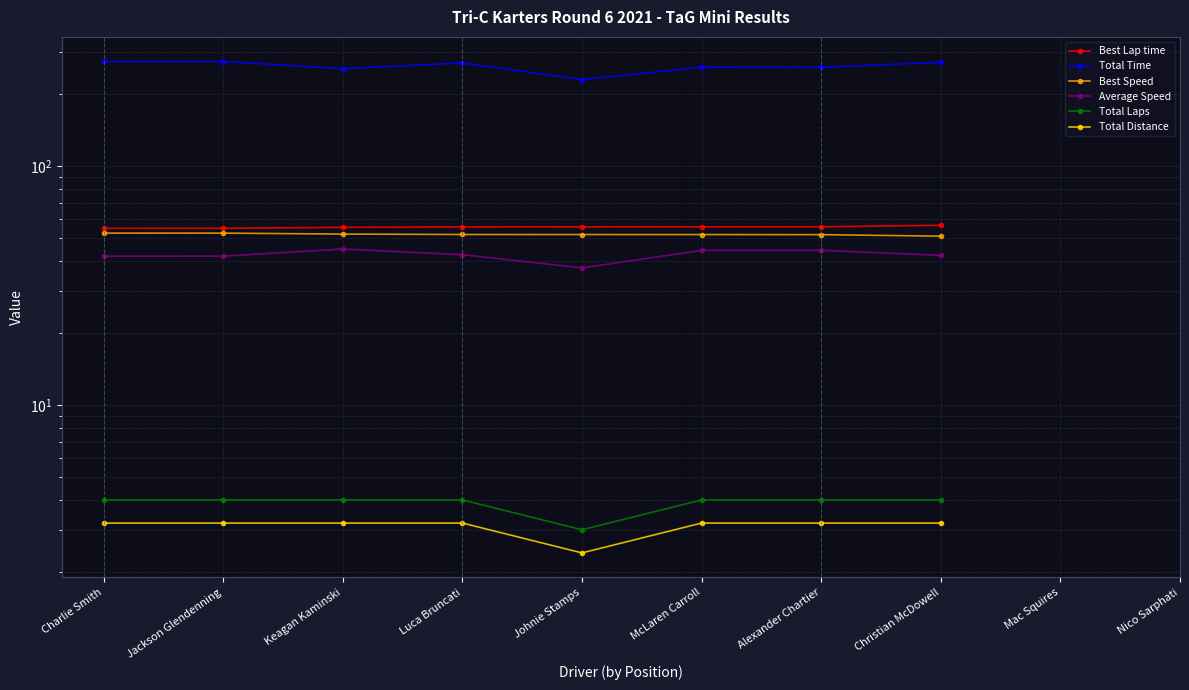

How many values in the Average Speed series exceed 44?

3